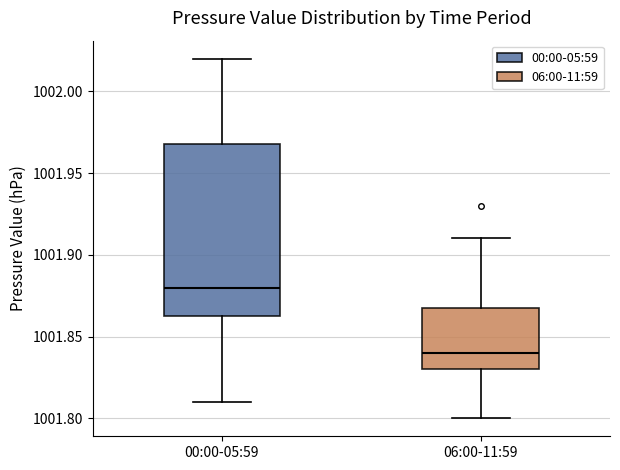

Comparing the boxes themselves (not the whiskers), which one is the tallest?

00:00-05:59